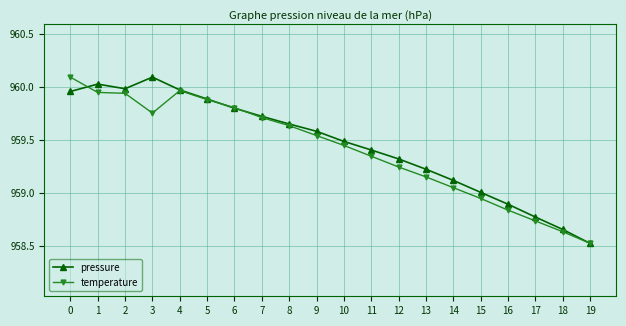

Count the number of categories in the chart.

20